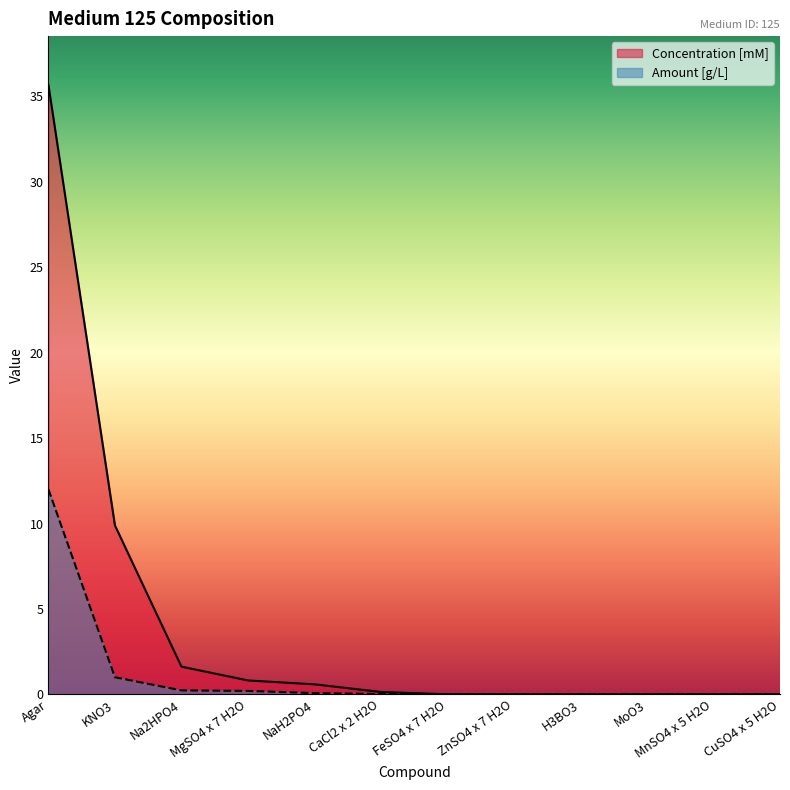

Is the value of Amount [g/L] at ZnSO4 x 7 H2O greater than the value of Concentration [mM] at Agar?

No